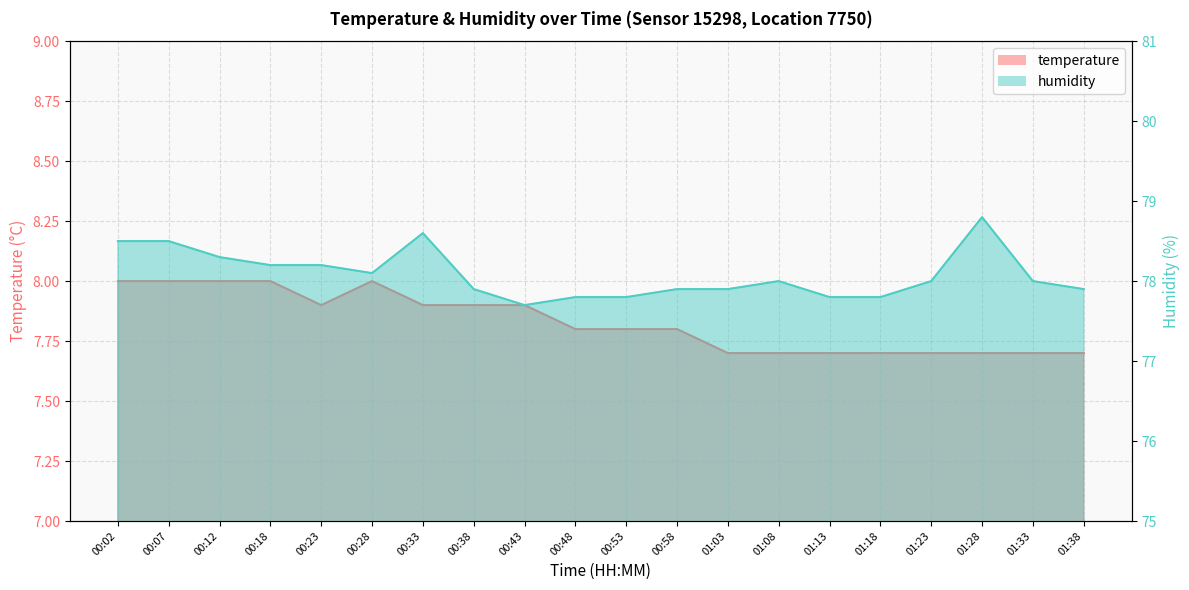

Reading left to right, transcribe all the data shown in this chart.

temperature: 00:02=8.0	00:07=8.0	00:12=8.0	00:18=8.0	00:23=7.9	00:28=8.0	00:33=7.9	00:38=7.9	00:43=7.9	00:48=7.8	00:53=7.8	00:58=7.8	01:03=7.7	01:08=7.7	01:13=7.7	01:18=7.7	01:23=7.7	01:28=7.7	01:33=7.7	01:38=7.7
humidity: 00:02=78.5	00:07=78.5	00:12=78.3	00:18=78.2	00:23=78.2	00:28=78.1	00:33=78.6	00:38=77.9	00:43=77.7	00:48=77.8	00:53=77.8	00:58=77.9	01:03=77.9	01:08=78.0	01:13=77.8	01:18=77.8	01:23=78.0	01:28=78.8	01:33=78.0	01:38=77.9